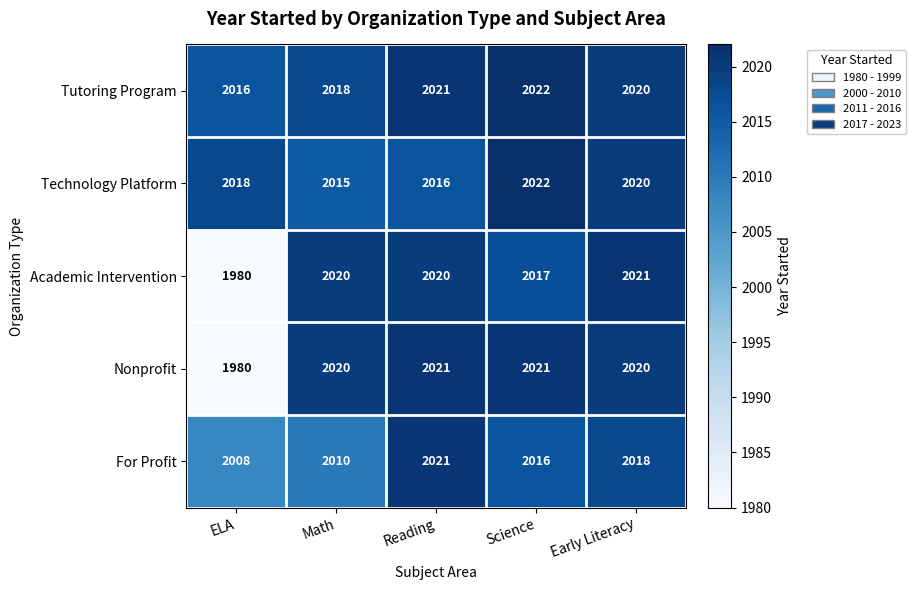

The Nonprofit series shows 1980 at ELA. True or false?

True